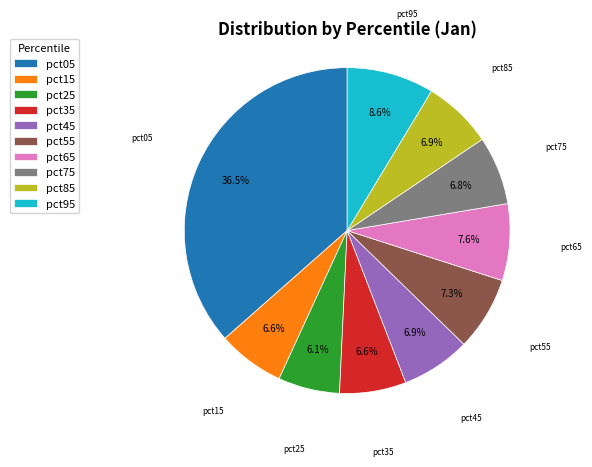

Count the number of slices in the pie.

10